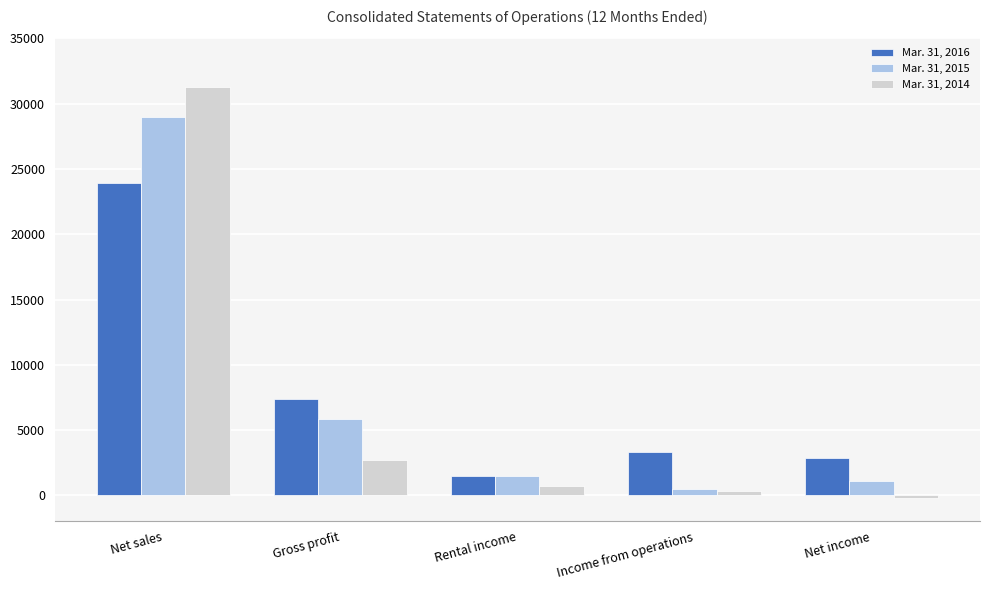

Which series has the largest range (max minus min)?

Mar. 31, 2014